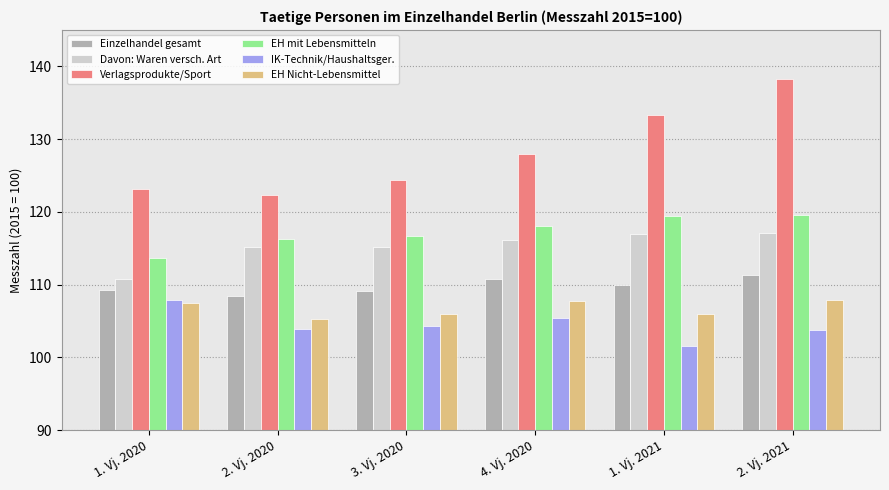

Which category has the highest value across all series?

2. Vj. 2021